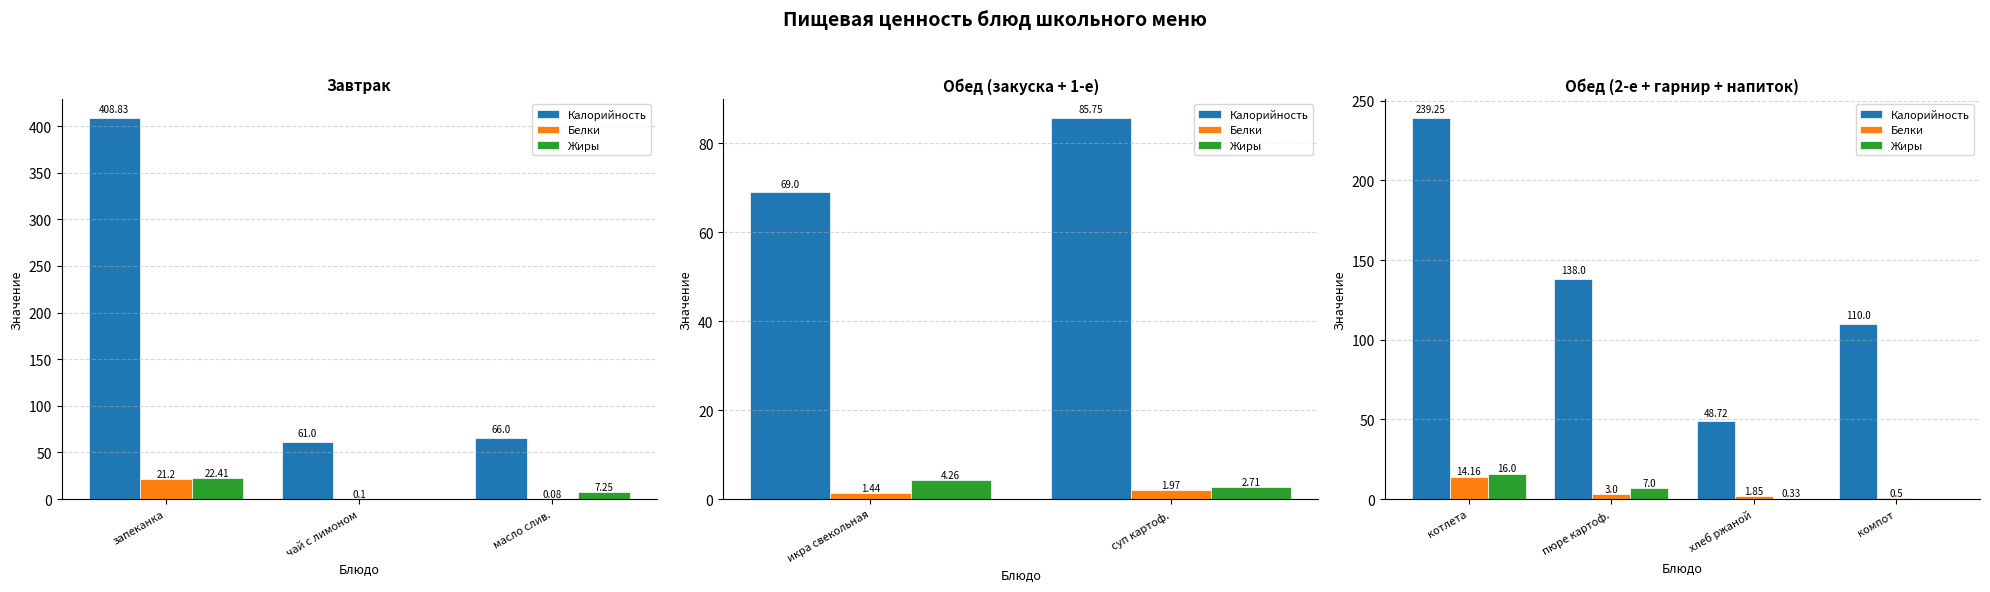

Which series has the widest spread of values?

Калорийность